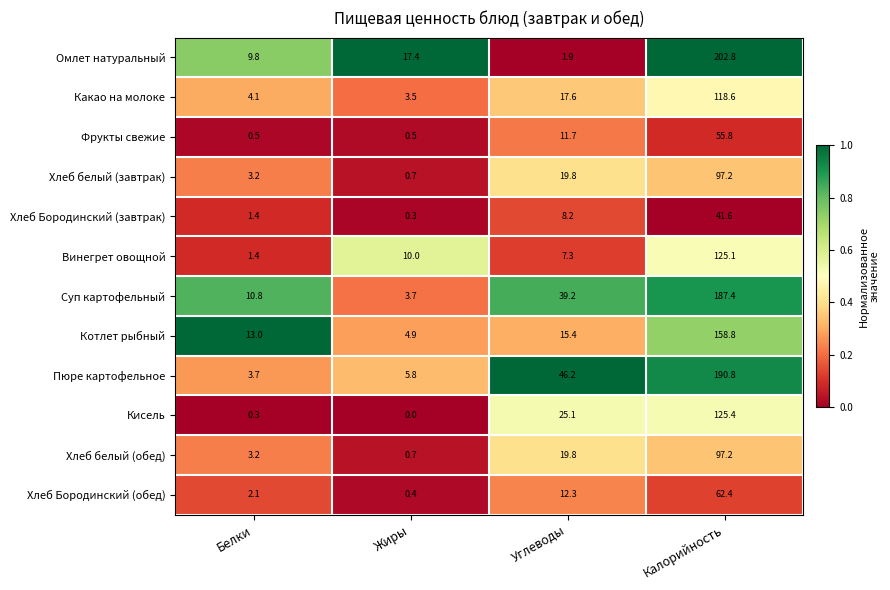

Rank the categories by Суп картофельный value from lowest to highest.

Жиры, Белки, Углеводы, Калорийность